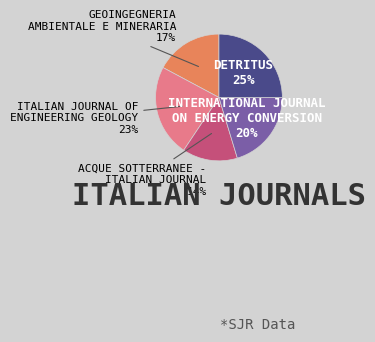

To the nearest percent, what is the difference between the largest and smallest slice percentages?

11%